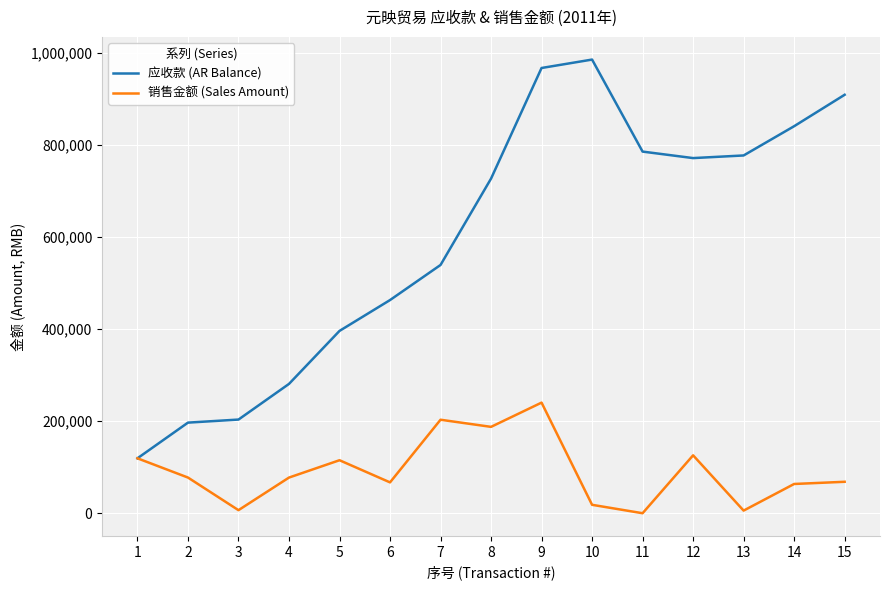

What is the maximum value shown in the chart?

985990.7